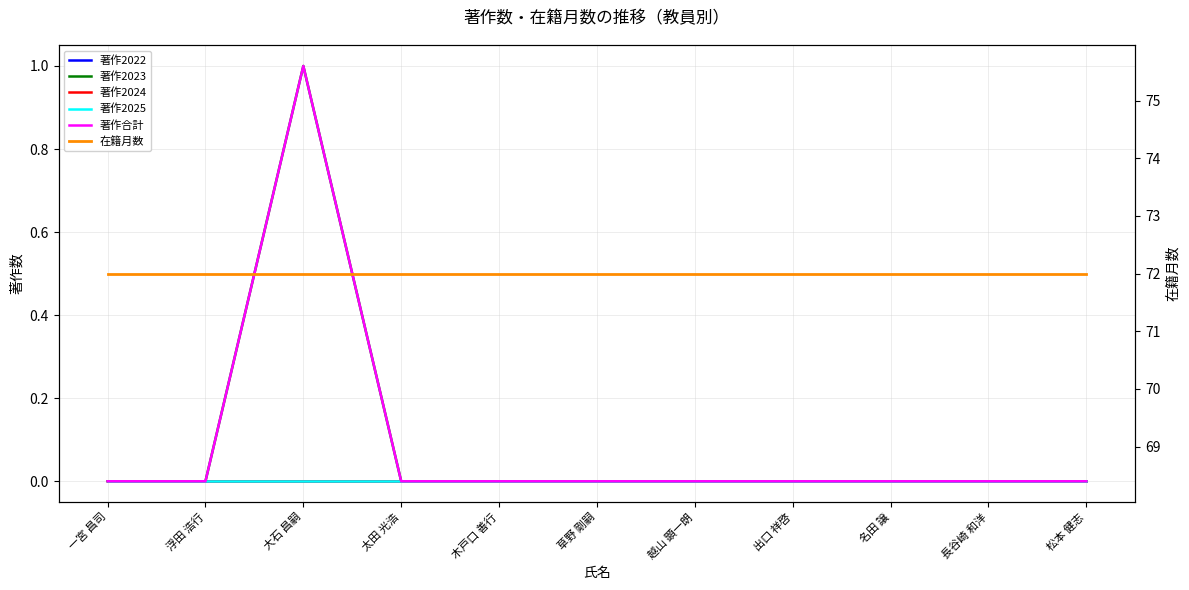

Rank the series by their maximum value, from highest to lowest.

在籍月数, 著作2023, 著作合計, 著作2022, 著作2024, 著作2025